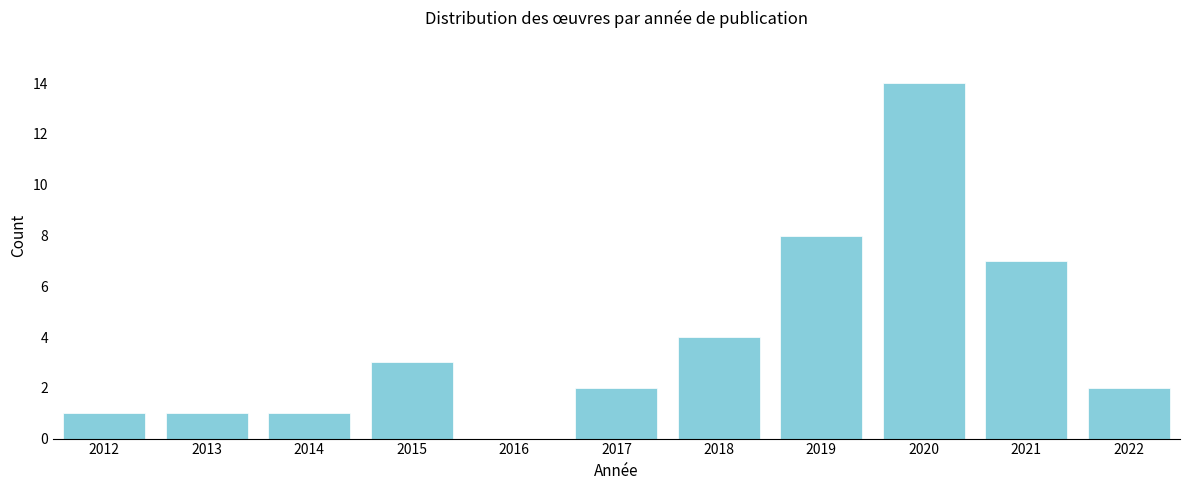

Reading right to left, extract all data points from this chart.

2022=2	2021=7	2020=14	2019=8	2018=4	2017=2	2016=0	2015=3	2014=1	2013=1	2012=1